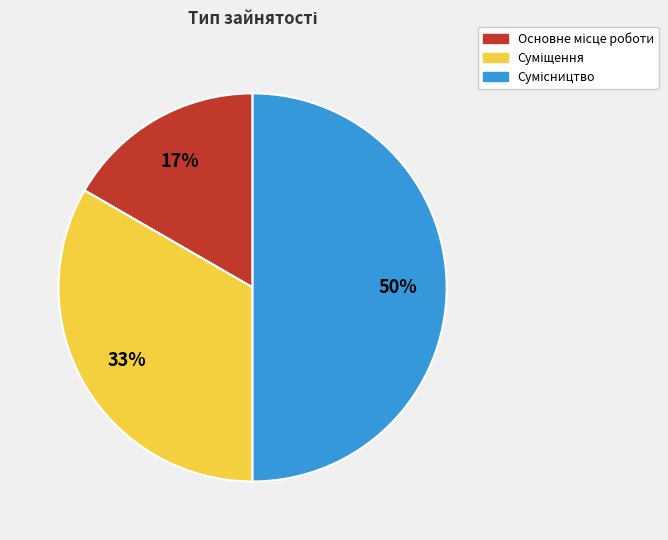

To the nearest percent, what is the difference between the largest and smallest slice percentages?

33%